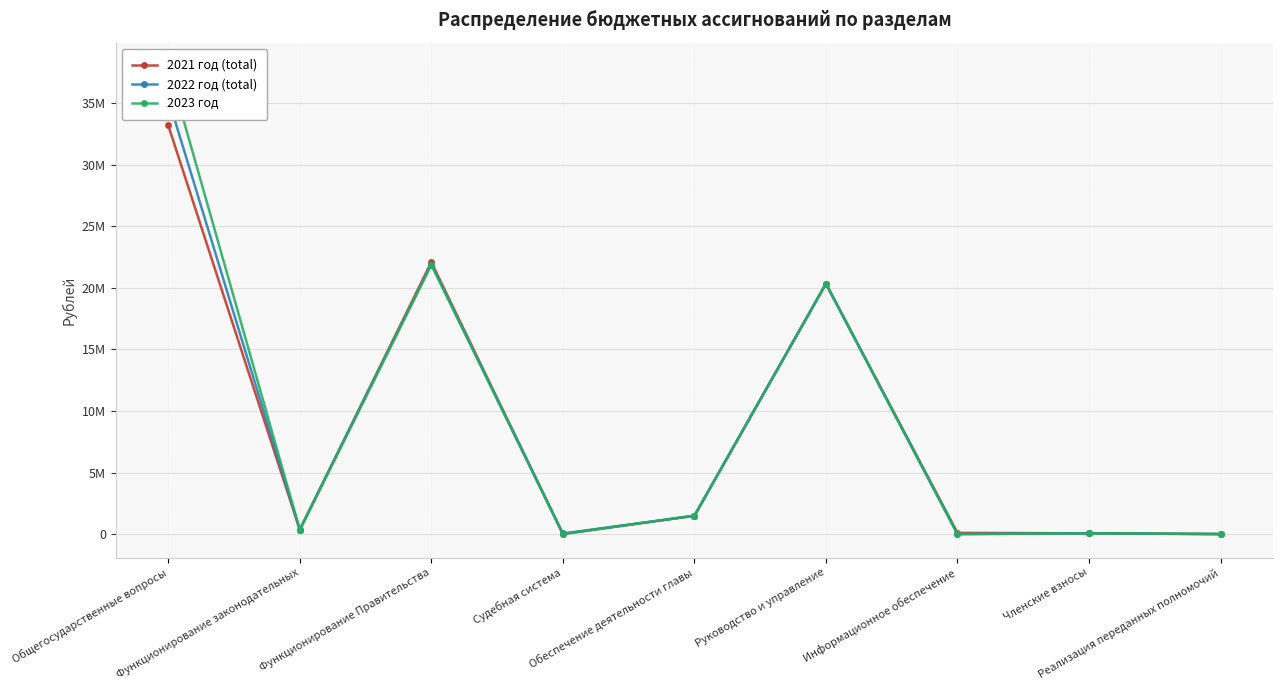

How many data points in 2021 год (total) are less than 354200?

4